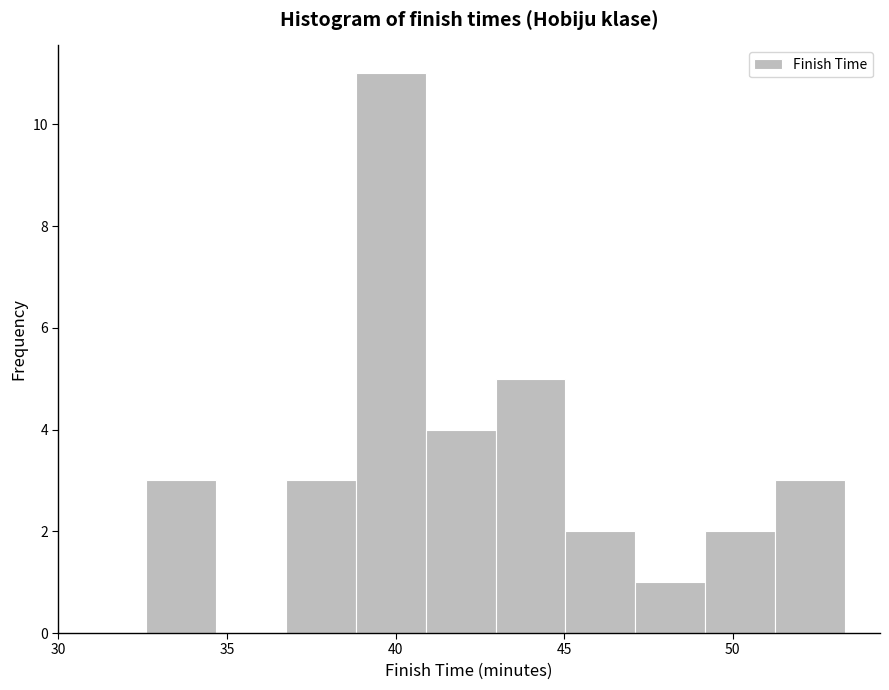

Reading left to right, transcribe this chart: for each bar, give the range it covers on the x-axis and its height. Neither the bar edges nor the heights are printed on the chart, so give them approximately, as read against the axes.

32.5 to 34.5: 3
34.5 to 36.5: 0
36.5 to 39.0: 3
39.0 to 41.0: 11
41.0 to 43.0: 4
43.0 to 45.0: 5
45.0 to 47.0: 2
47.0 to 49.0: 1
49.0 to 51.5: 2
51.5 to 53.5: 3